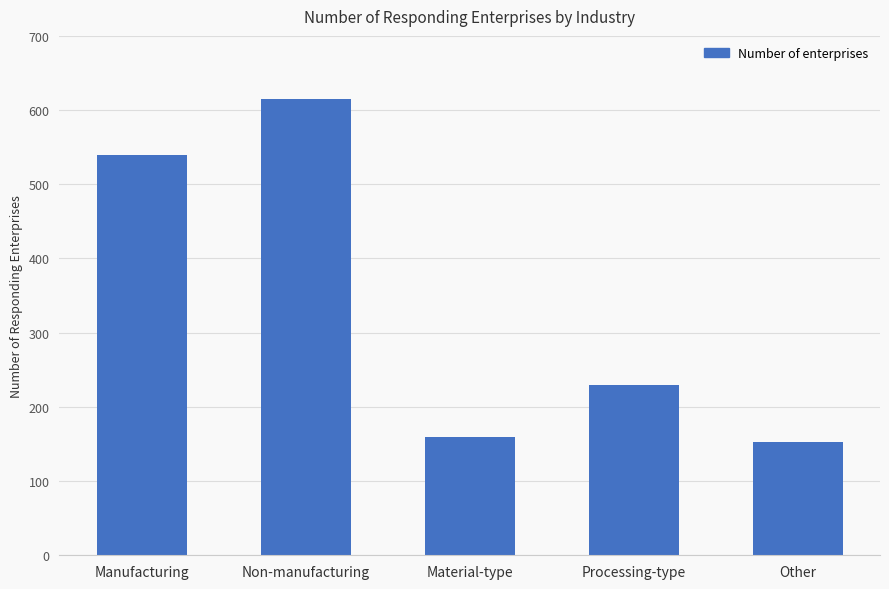

What is the ratio of the value at Other to the value at Material-type?

1.0